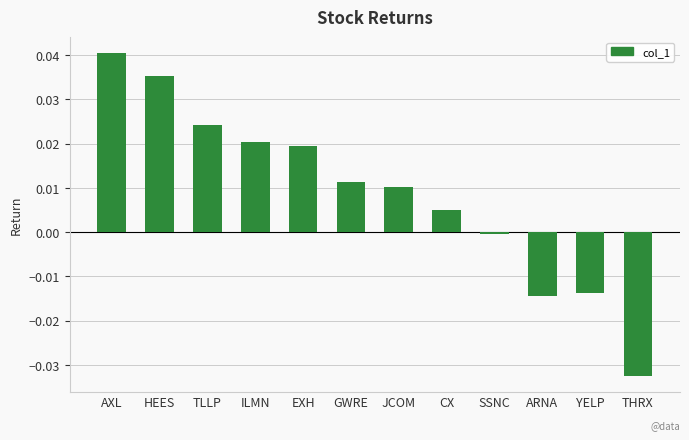

Is it true that the value at JCOM is 0.0?

True